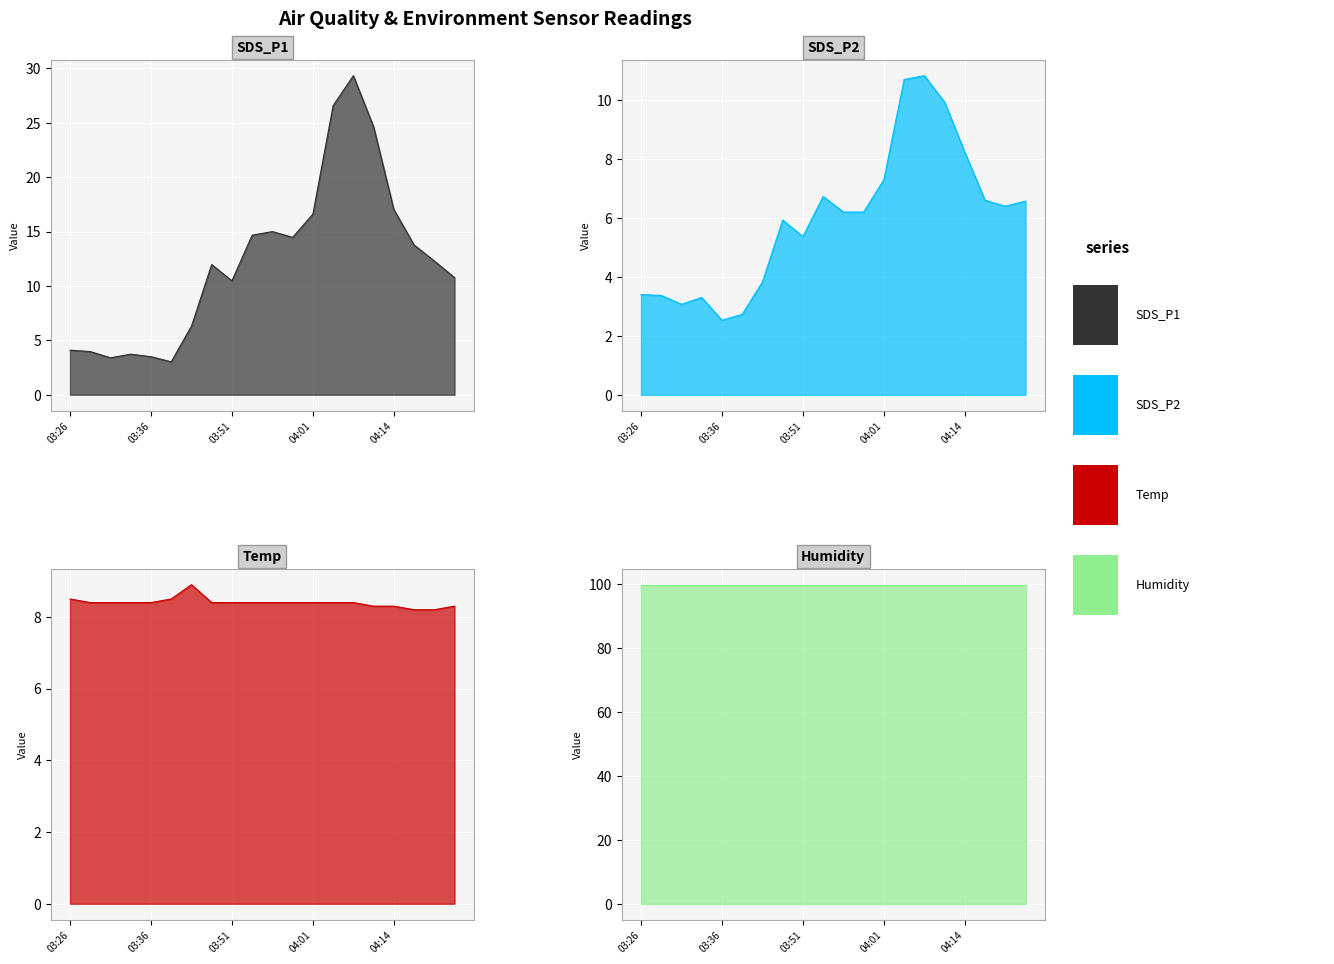

How many categories are shown in the chart?

20